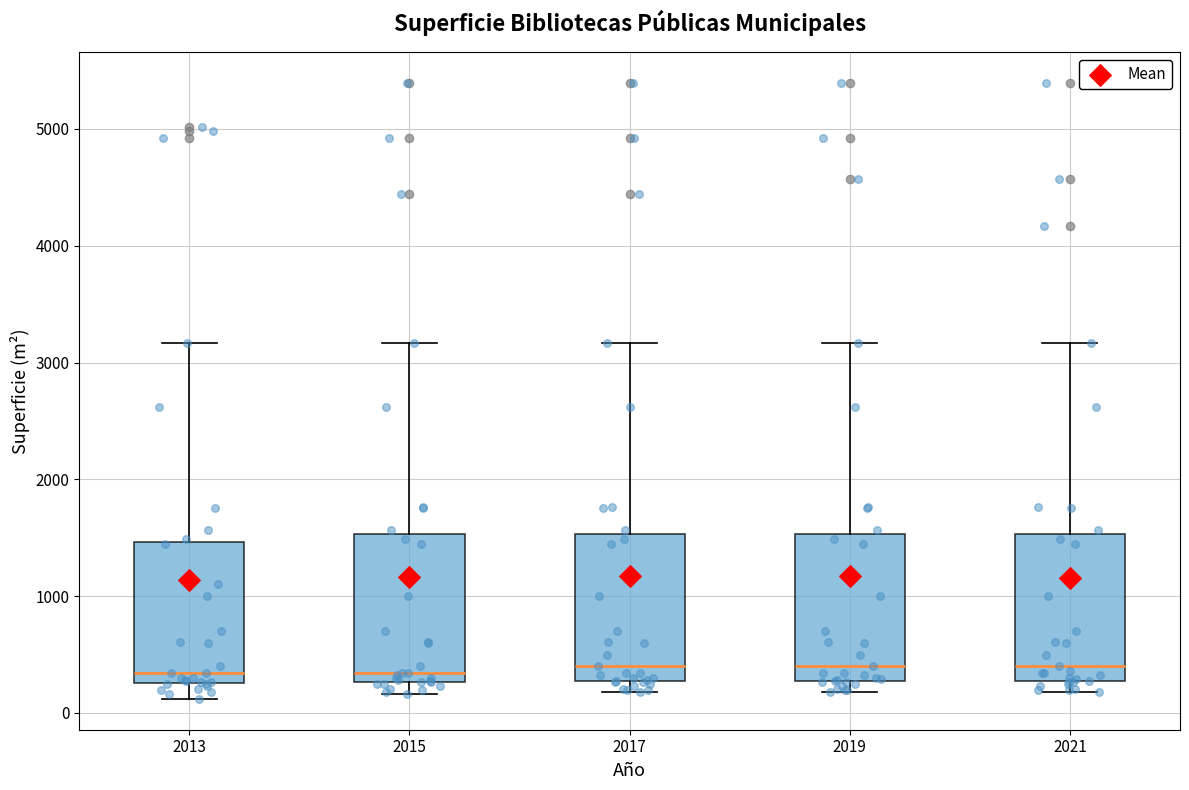

Reading left to right, read every box against the y-axis: the position of its median line, the range the box covers, and the ends of its whiskers. The values are not printed on the chart, so give them approximately, as read against the axis.

2013: median 300 (just above the box's lower edge), box 300 to 1500, whiskers 100 to 3200
2015: median 300 (just above the box's lower edge), box 300 to 1500, whiskers 200 to 3200
2017: median 400, box 300 to 1500, whiskers 200 to 3200
2019: median 400, box 300 to 1500, whiskers 200 to 3200
2021: median 400, box 300 to 1500, whiskers 200 to 3200